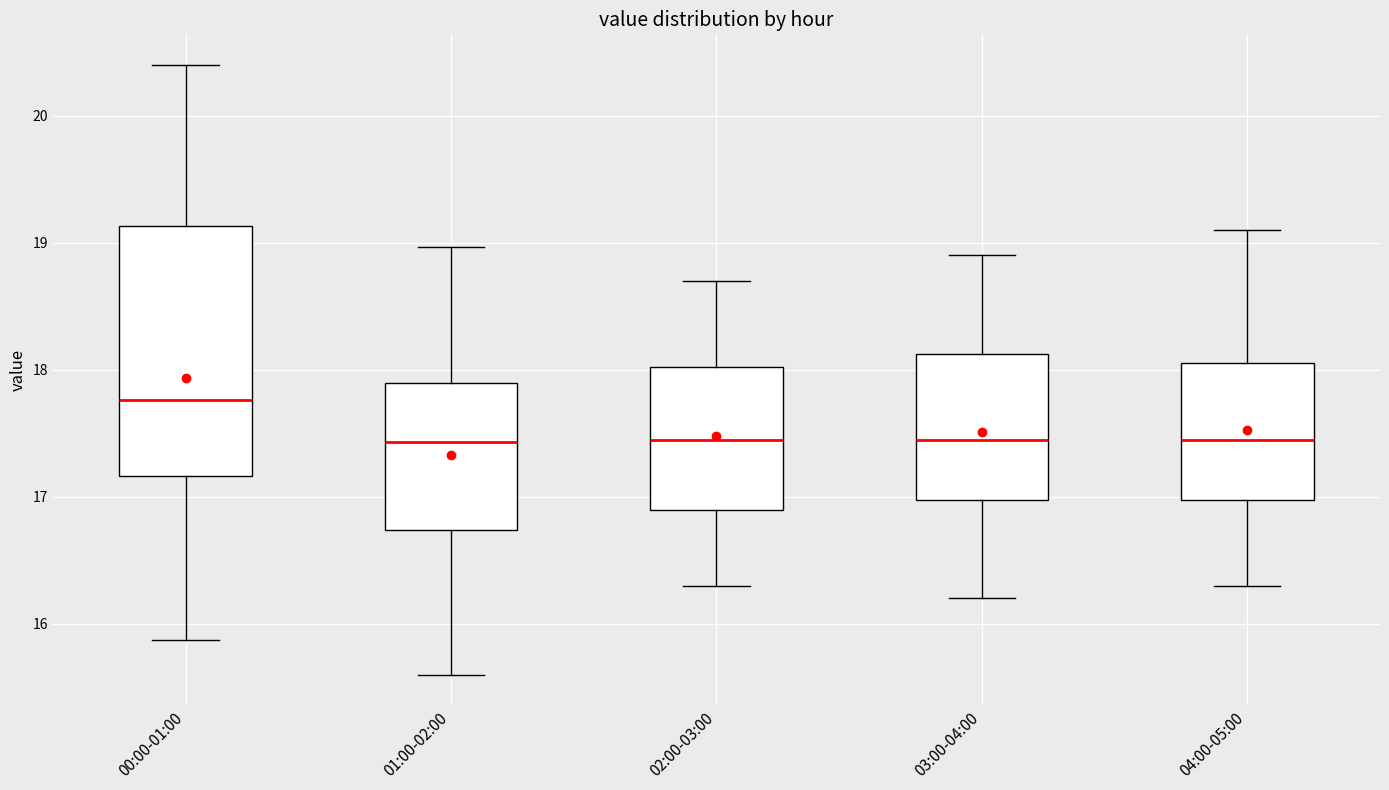

Reading left to right, read every box against the y-axis: the position of its median line, the range the box covers, and the ends of its whiskers. The values are not printed on the chart, so give them approximately, as read against the axis.

00:00-01:00: median 17.8, box 17.2 to 19.1, whiskers 15.9 to 20.4
01:00-02:00: median 17.4, box 16.7 to 17.9, whiskers 15.6 to 19.0
02:00-03:00: median 17.5, box 16.9 to 18.0, whiskers 16.3 to 18.7
03:00-04:00: median 17.5, box 17.0 to 18.1, whiskers 16.2 to 18.9
04:00-05:00: median 17.5, box 17.0 to 18.1, whiskers 16.3 to 19.1